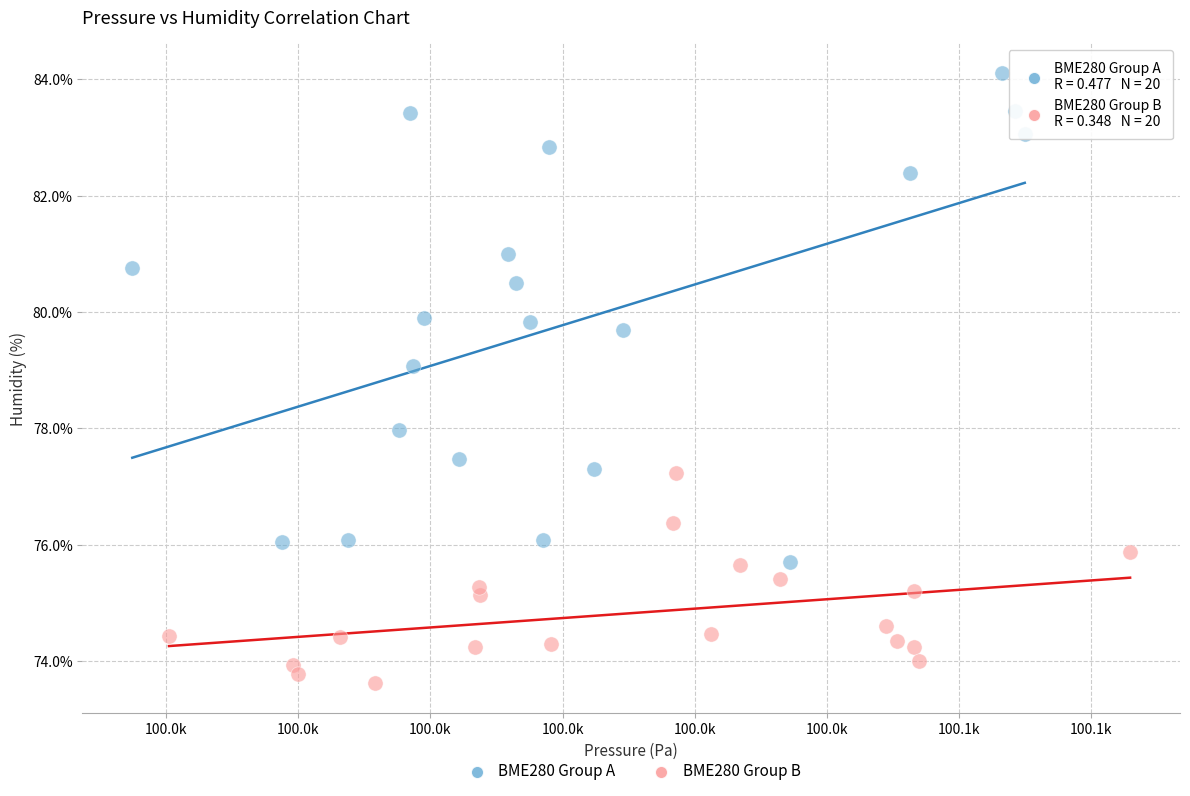

Which series has the largest Y range (max minus min)?

BME280 Group A